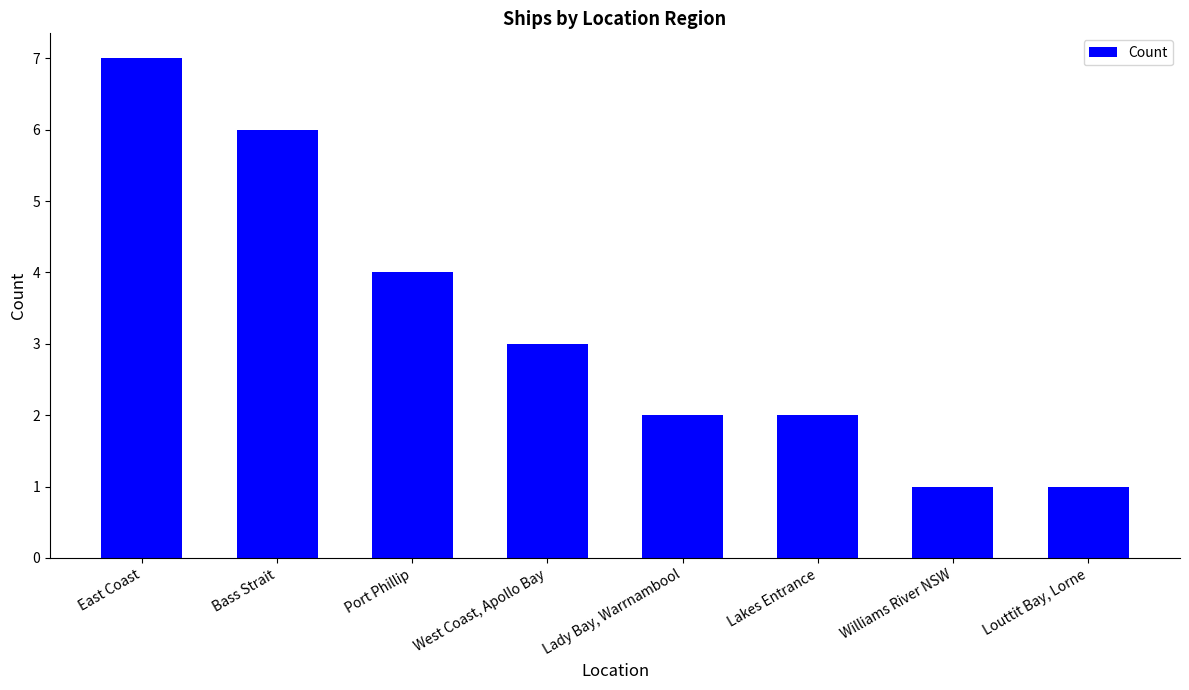

What position from the right is Lady Bay, Warrnambool?

4